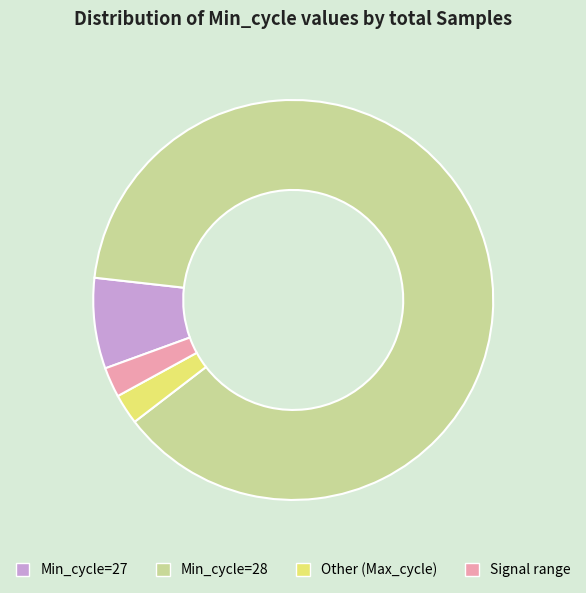

Does any single category account for the majority?

Yes